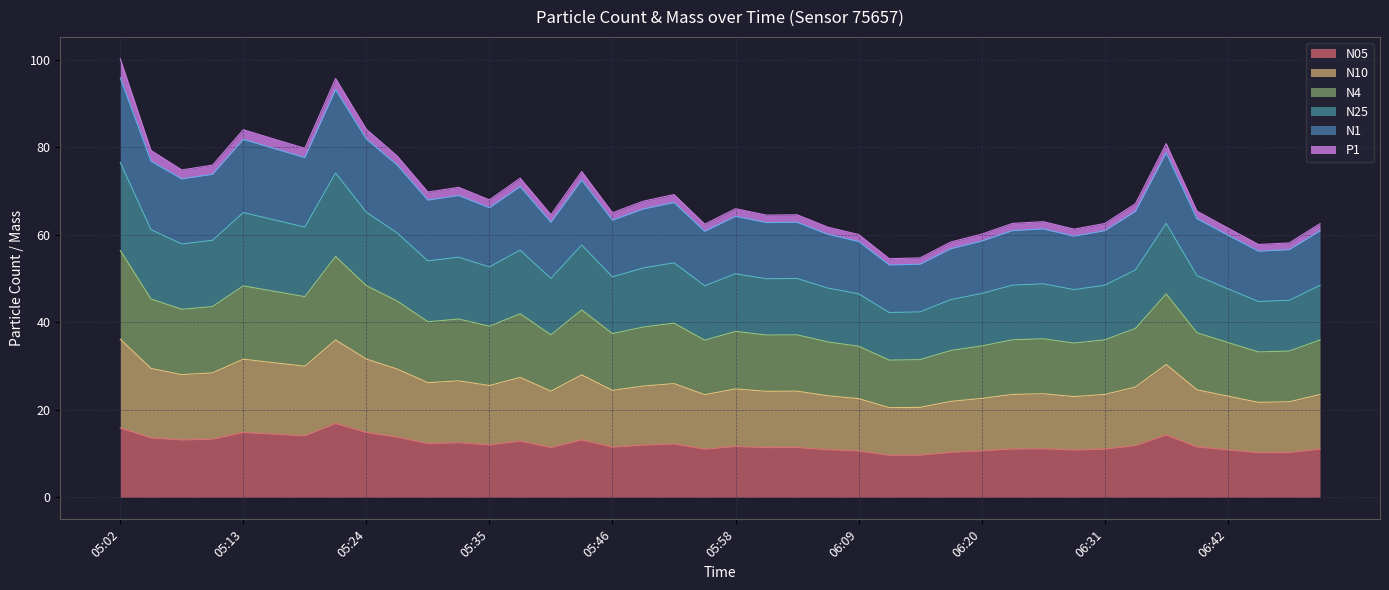

What is the minimum value for N05?

9.6